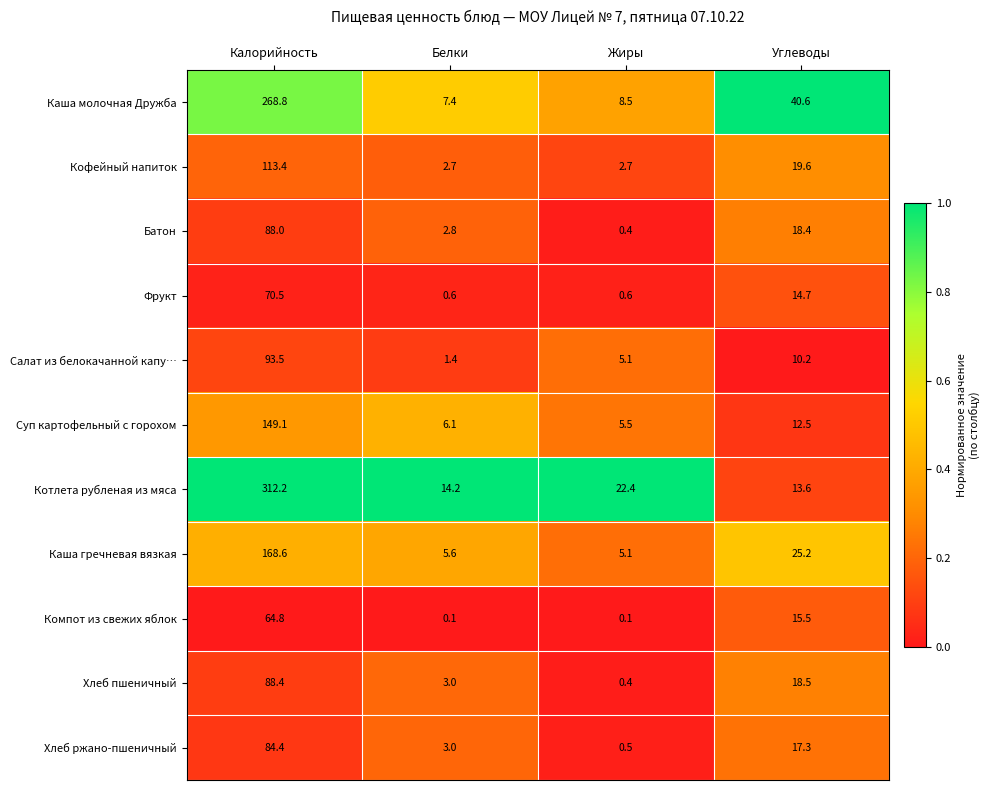

What is the greatest value displayed?

312.2